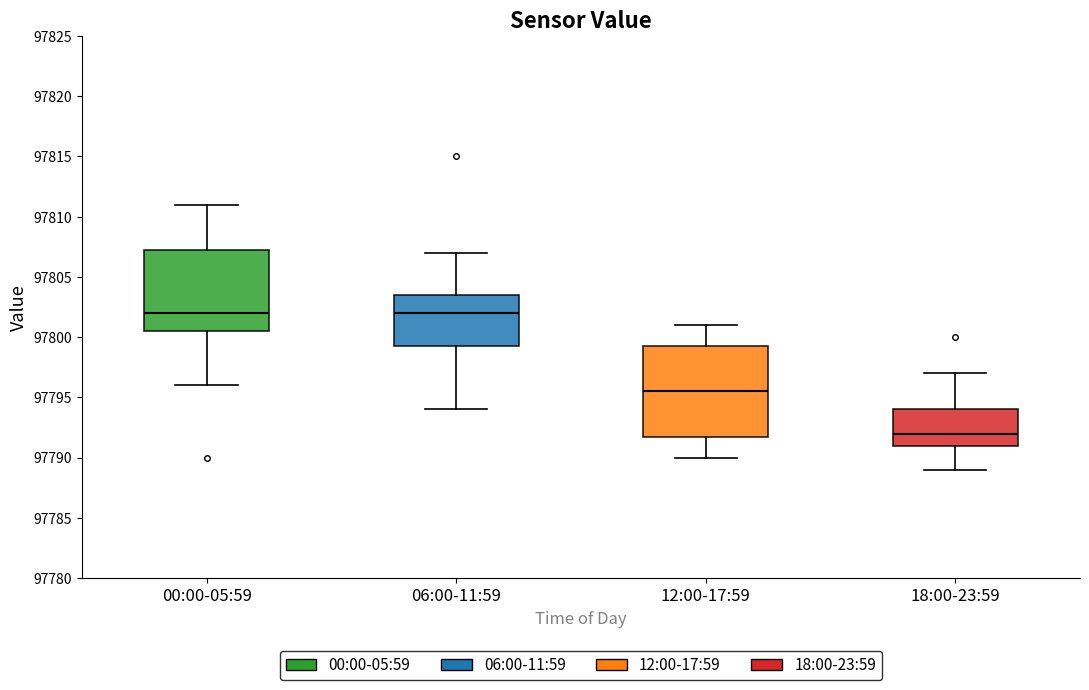

Which box is the tallest, from its lower edge to its upper edge?

12:00-17:59